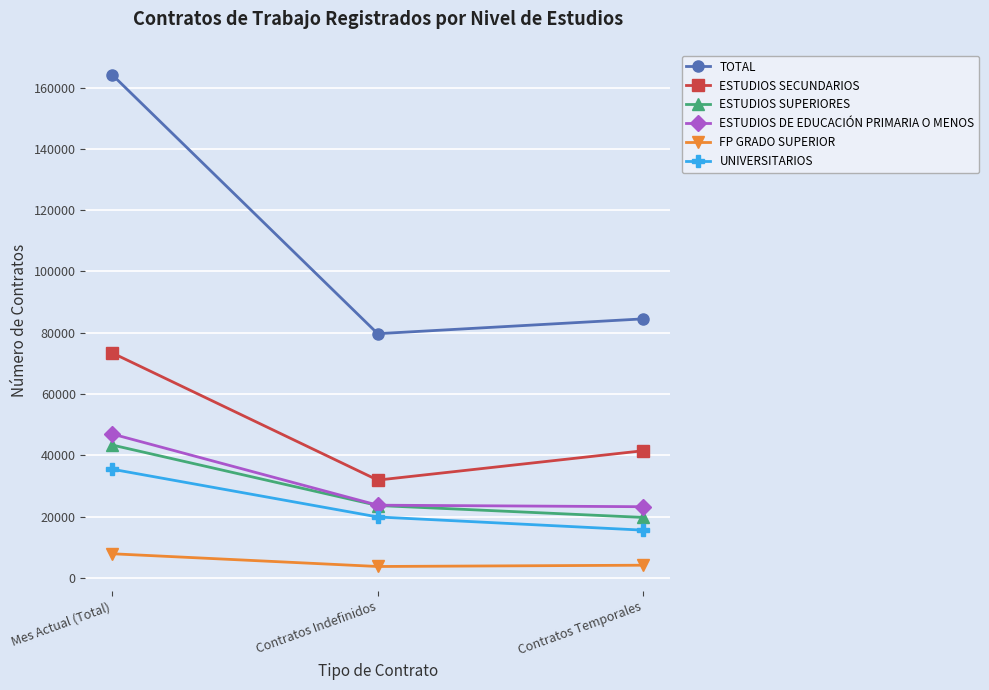

What position from the left is Mes Actual (Total)?

1